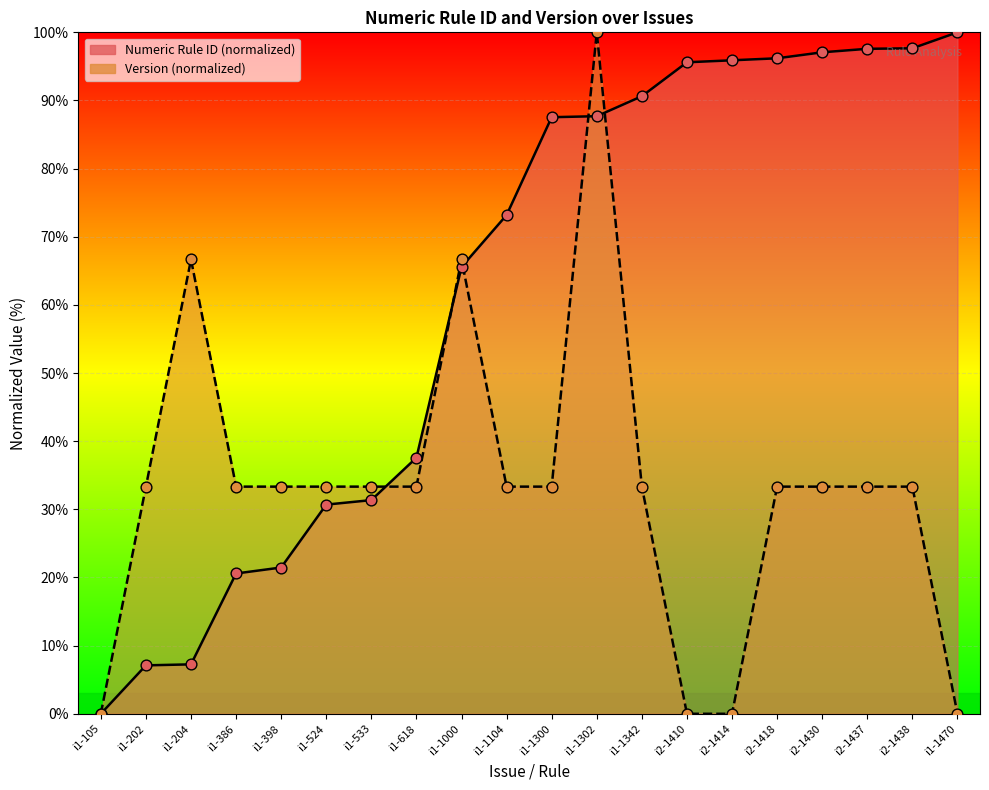

Which series has the largest total across all categories?

Numeric Rule ID